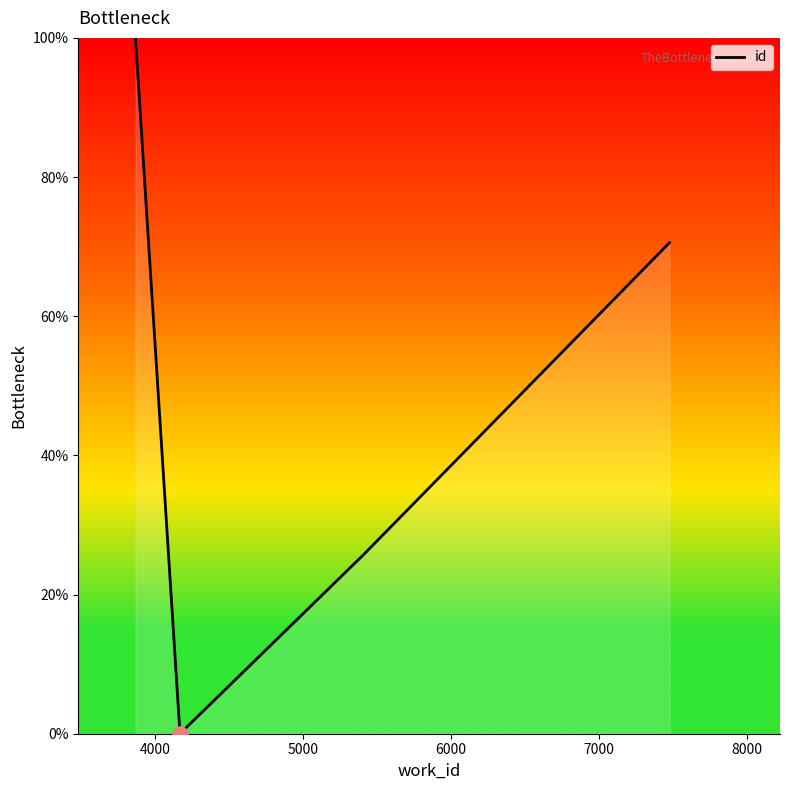

True or false: the data has more than 1 interior local peaks.

False